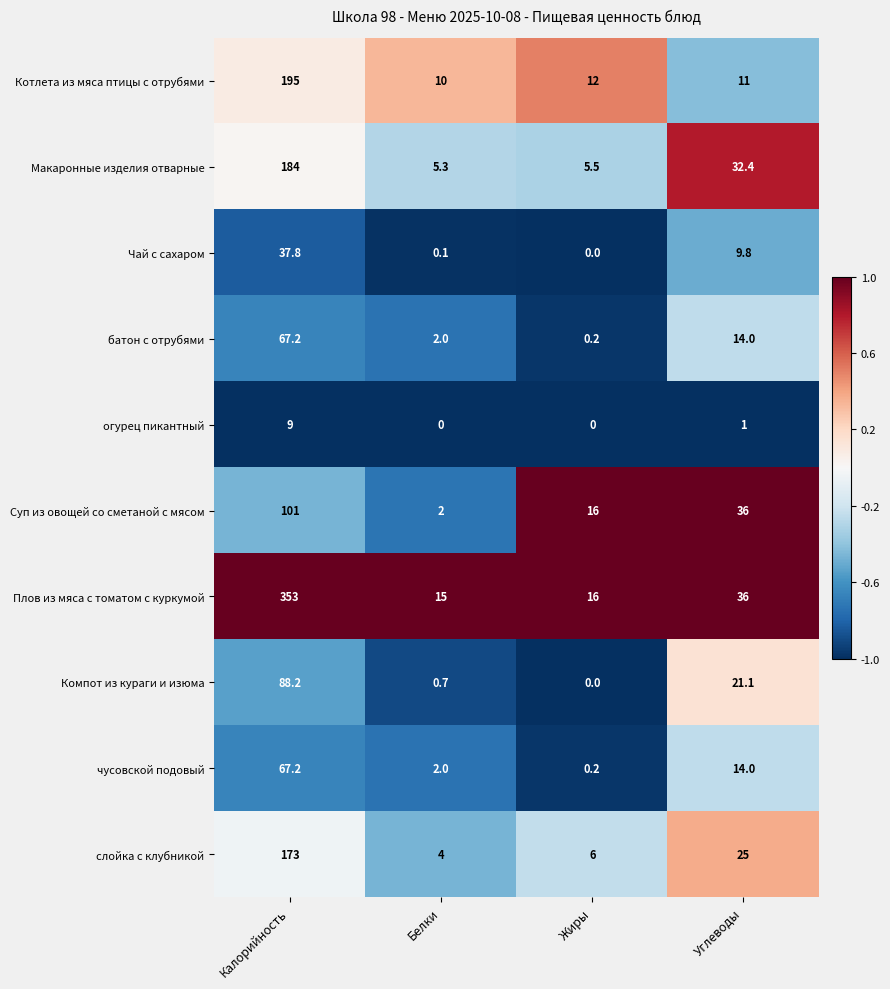

At how many categories does at least one series exceed 0?

4